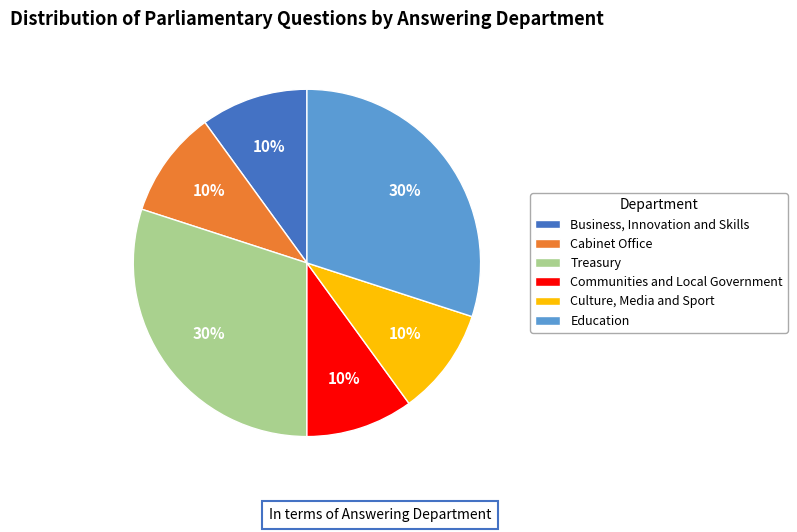

The Cabinet Office slice represents 10% of the pie. True or false?

True